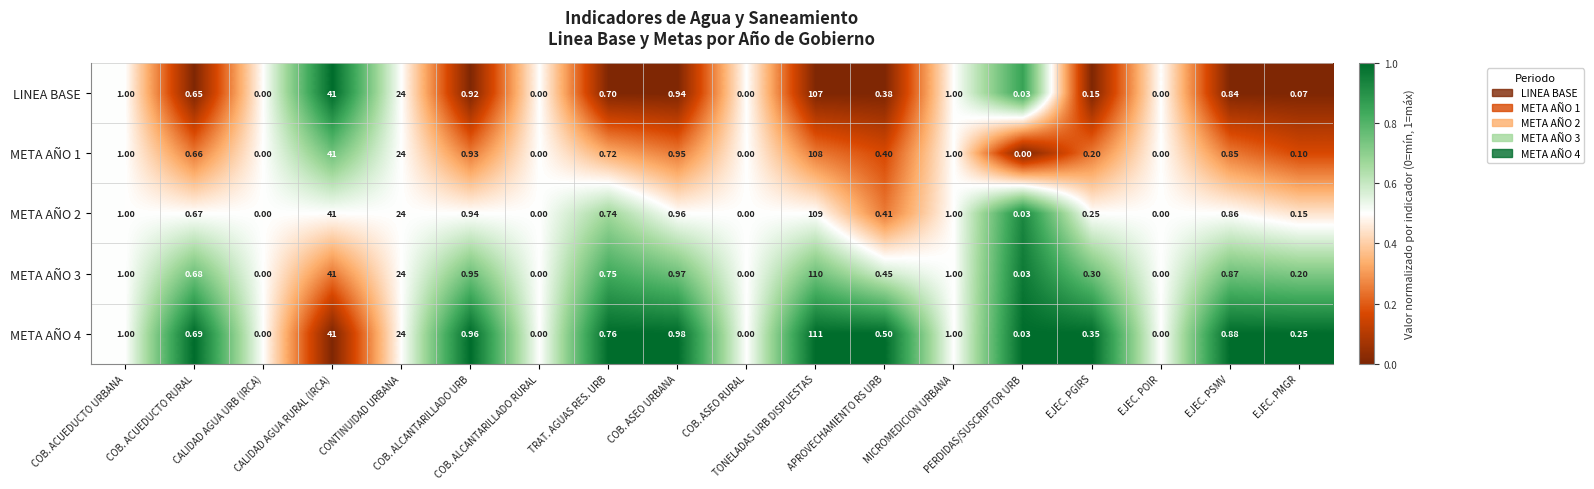

Which series has the largest range (max minus min)?

META AÑO 4